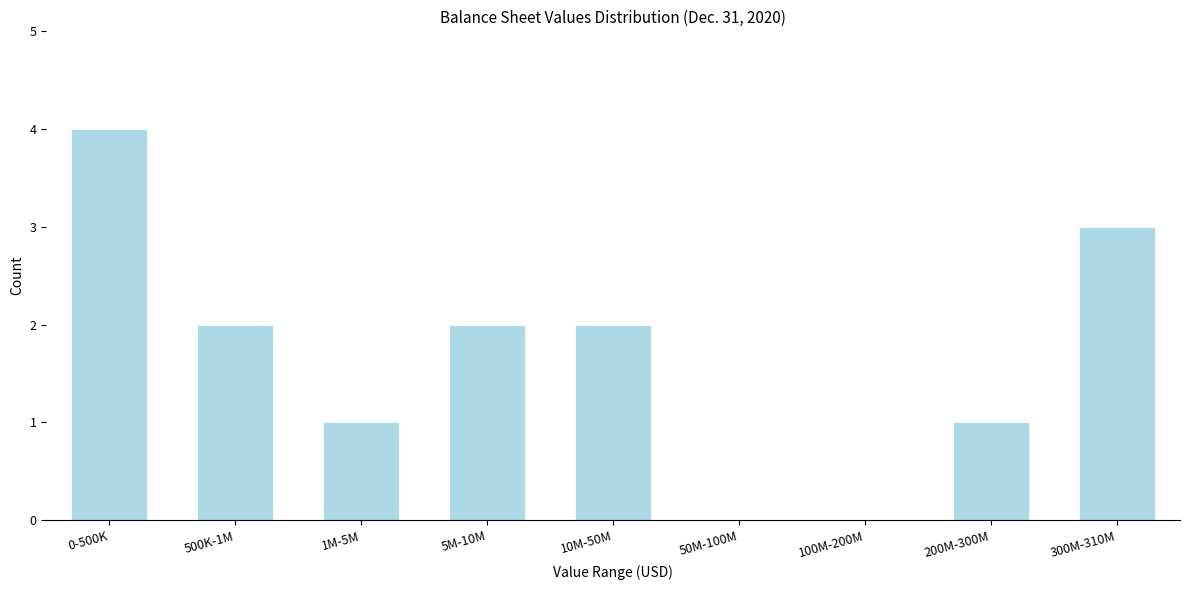

Reading left to right, list all the values displayed in this chart.

0-500K=4	500K-1M=2	1M-5M=1	5M-10M=2	10M-50M=2	50M-100M=0	100M-200M=0	200M-300M=1	300M-310M=3